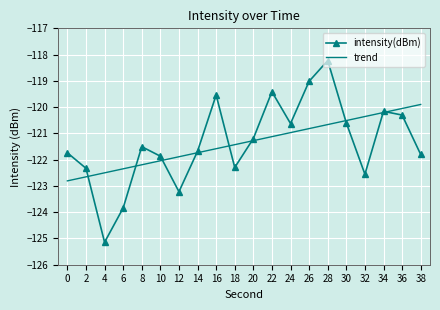

What is the difference between the maximum and minimum values in the intensity(dBm) series?

6.9